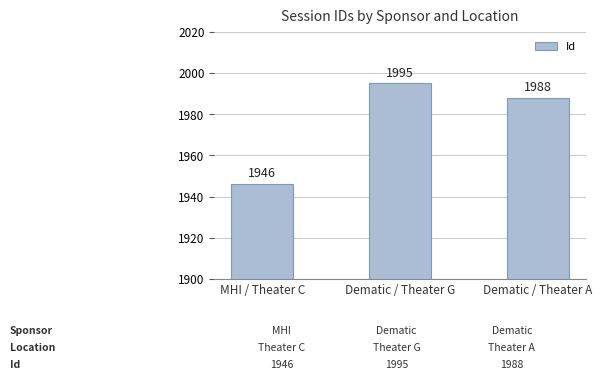

At which label is the value closest to 1970?

Dematic / Theater A